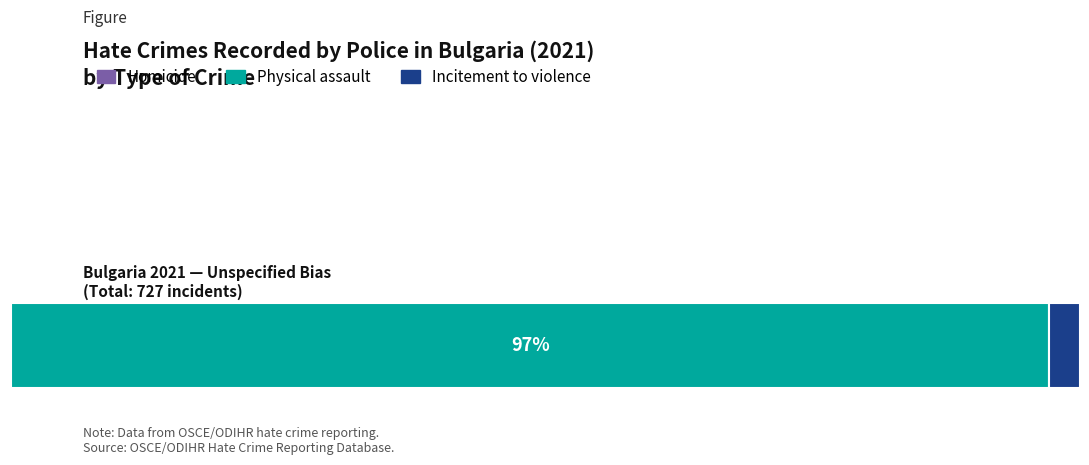

What is the label of the 2nd bar from the right?

Physical assault